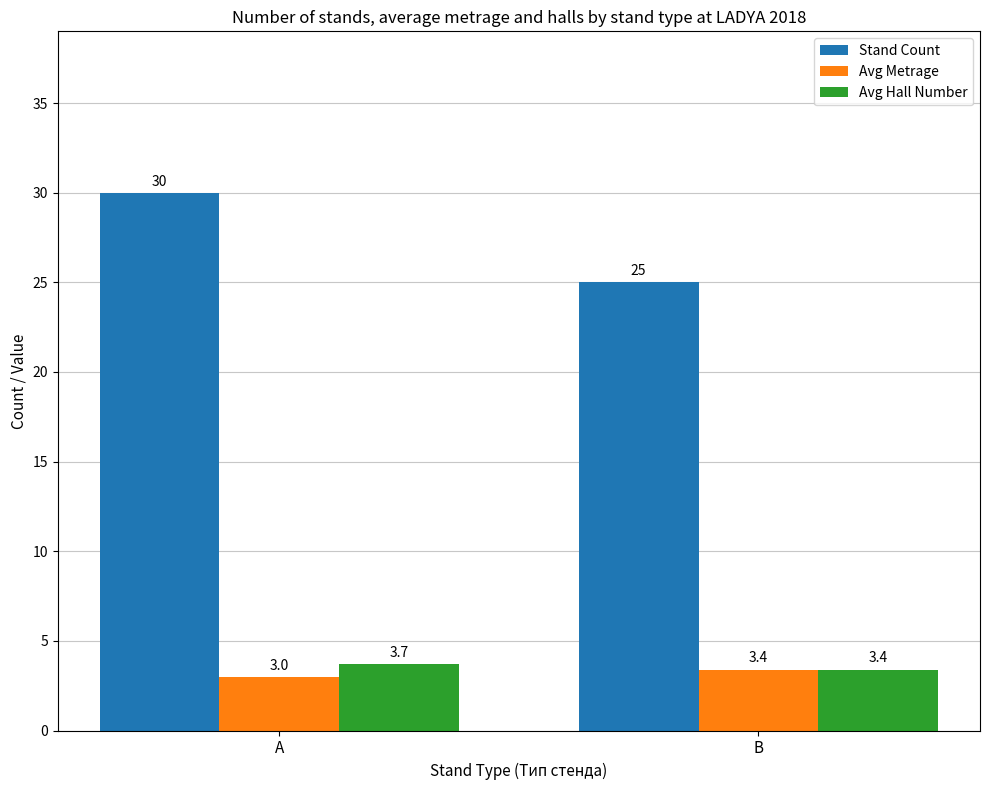

At how many categories does at least one series exceed 21?

2